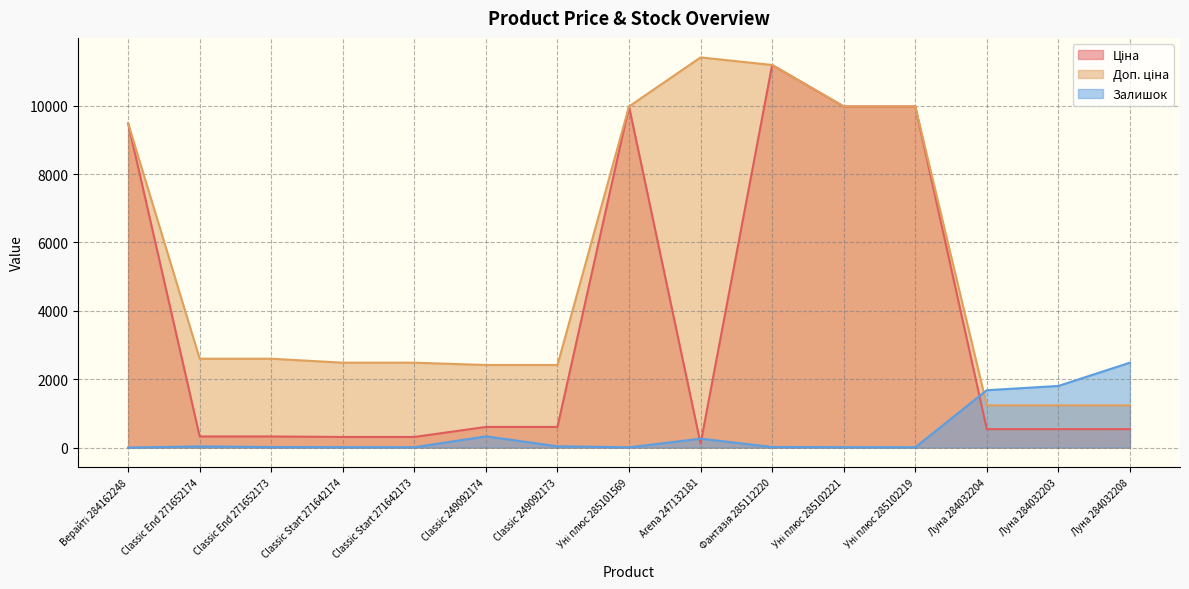

Reading left to right, list all the values displayed in this chart.

Ціна: 9480.1	324.8	324.8	310.3	310.3	603.7	603.7	9975.0	114.1	11188.2	9975.0	9975.0	539.0	539.0	539.0
Доп. ціна: 9480.1	2598.3	2598.3	2482.4	2482.4	2414.8	2414.8	9975.0	11410.0	11188.2	9975.0	9975.0	1235.4	1235.4	1235.4
Залишок: 0.0	34.0	15.0	11.0	10.0	328.0	38.0	7.0	260.0	17.0	11.0	9.0	1677.0	1802.0	2483.0